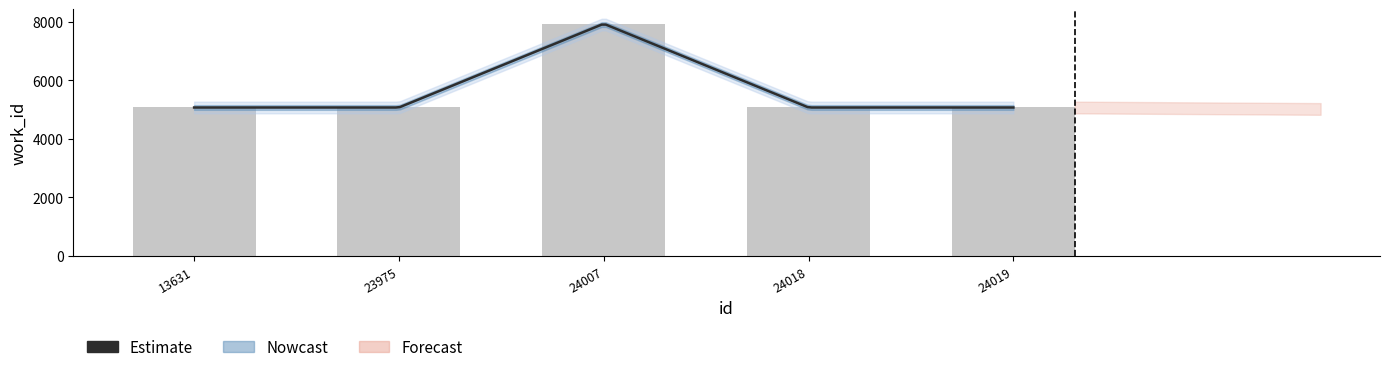

Rank the categories by value from lowest to highest.

13631, 23975, 24018, 24019, 24007